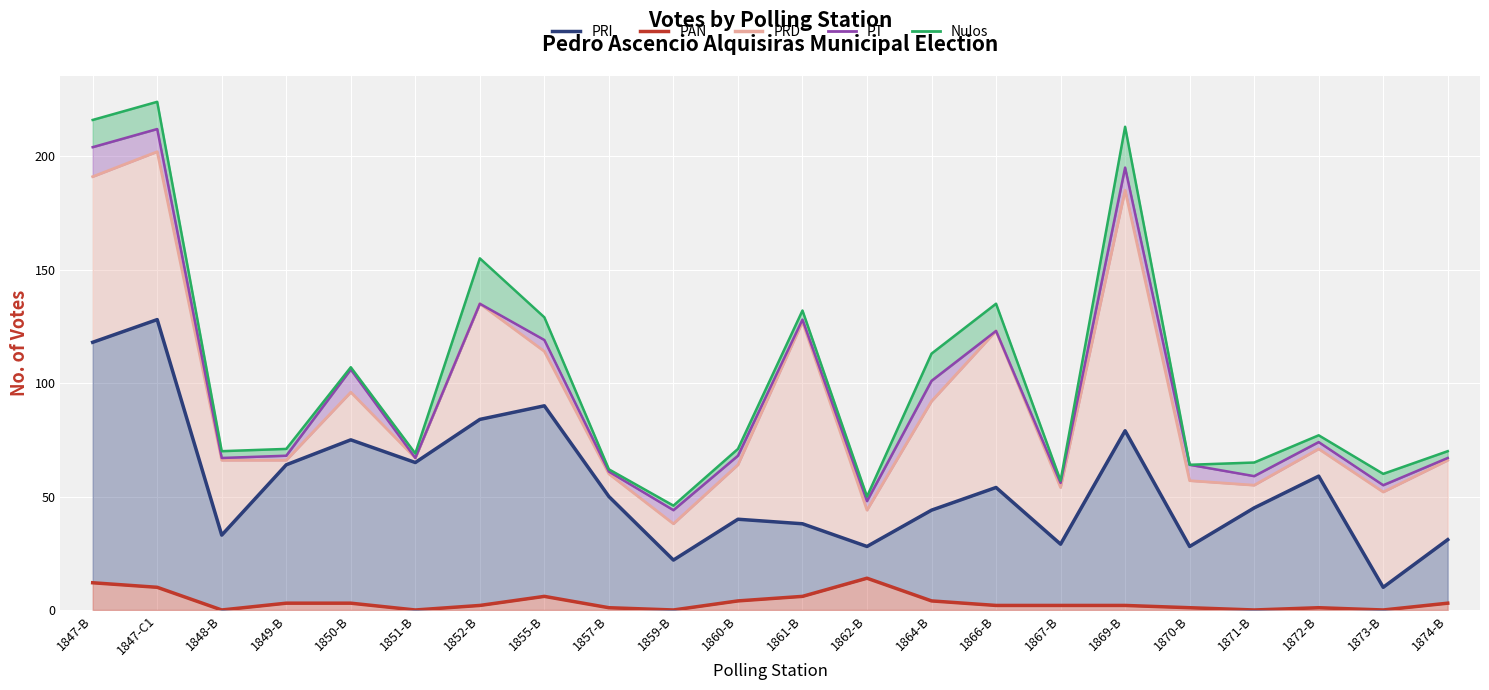

At how many categories does at least one series exceed 78?

9